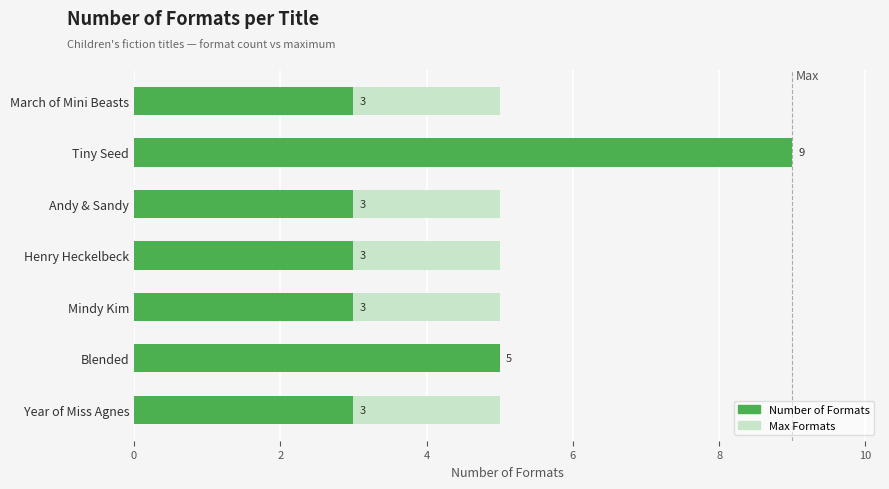

How many data points does each series have?

7